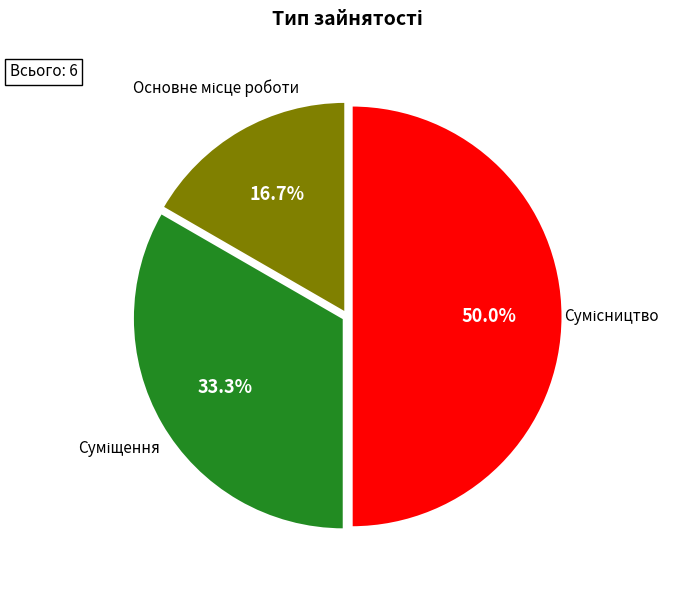

How many slices are in this pie chart?

3